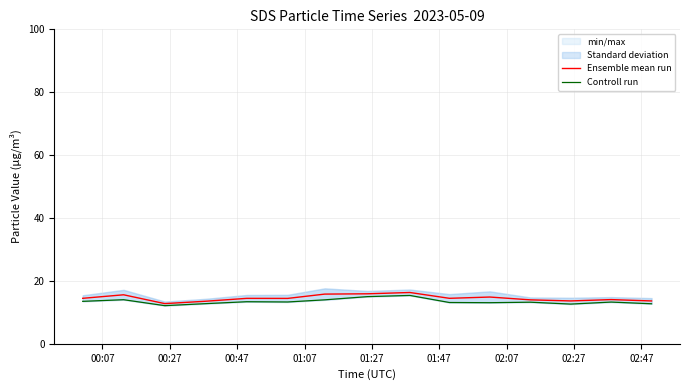

What is the average value of the Controll run series?

13.4